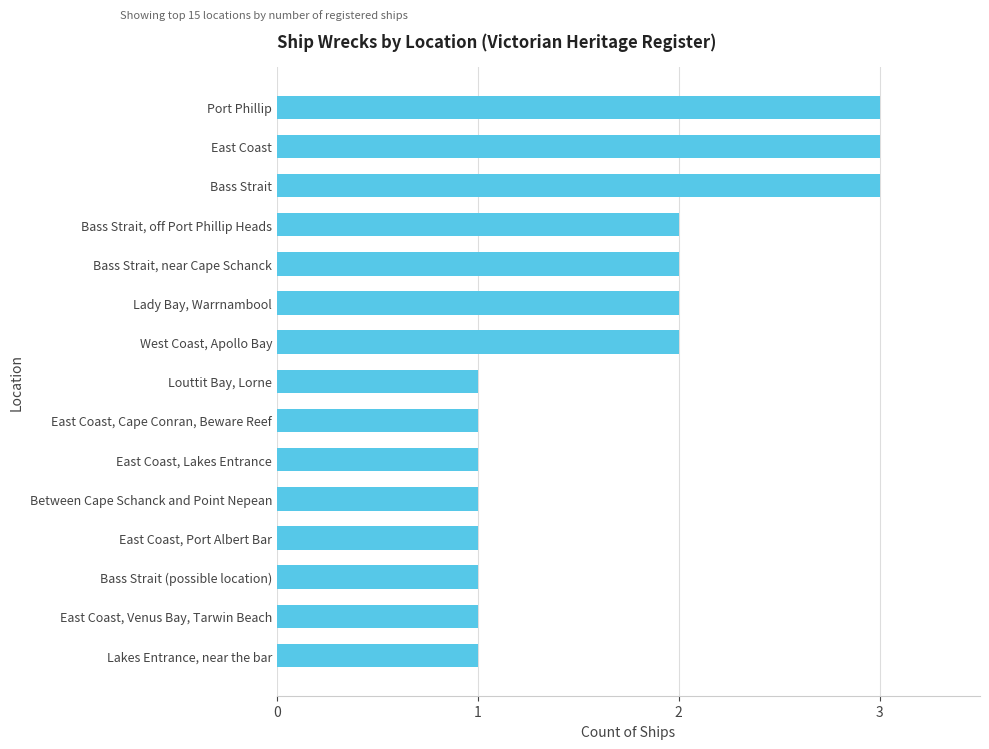

True or false: the data shows 1 at East Coast, Lakes Entrance.

True